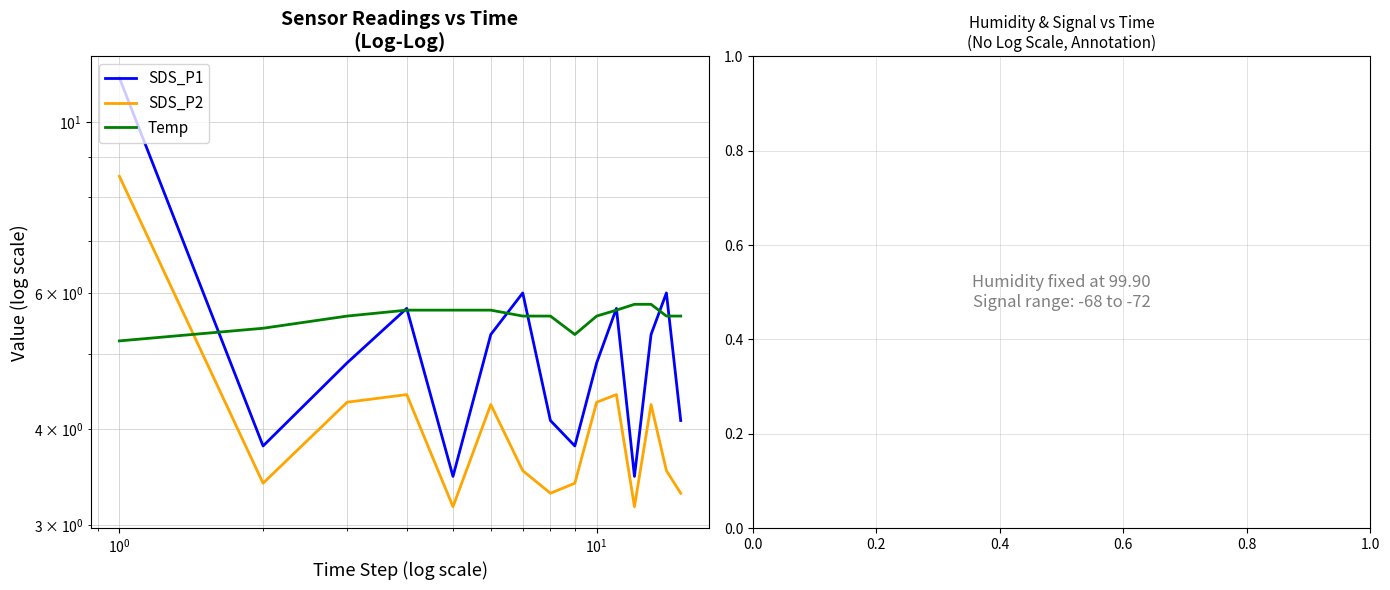

Is the value of SDS_P1 at $\mathdefault{10^{-2}}$ greater than the value of Temp at 9?

Yes